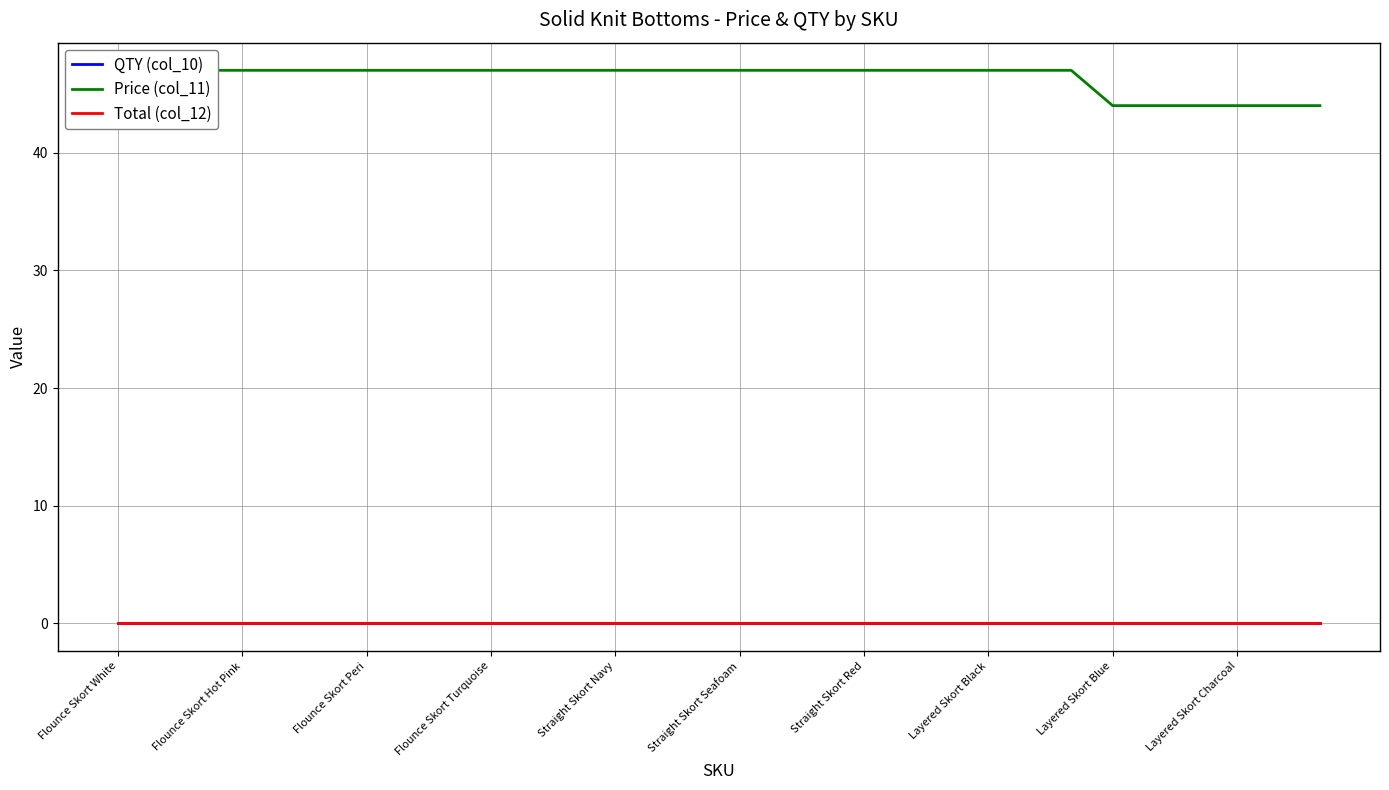

True or false: Total (col_12) and QTY (col_10) intersect in this chart.

False